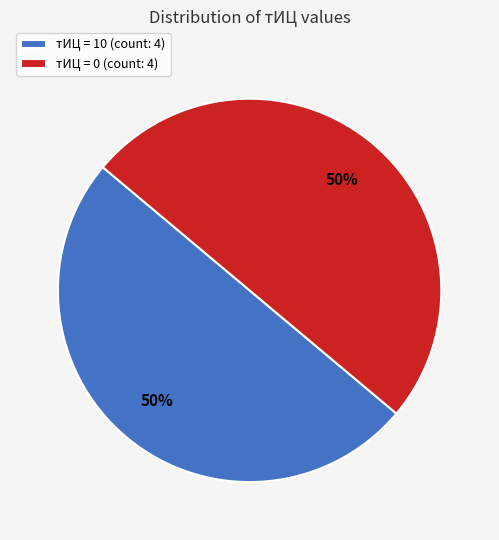

What percentage is the тИЦ = 10 (count: 4) slice, to the nearest percent?

50%